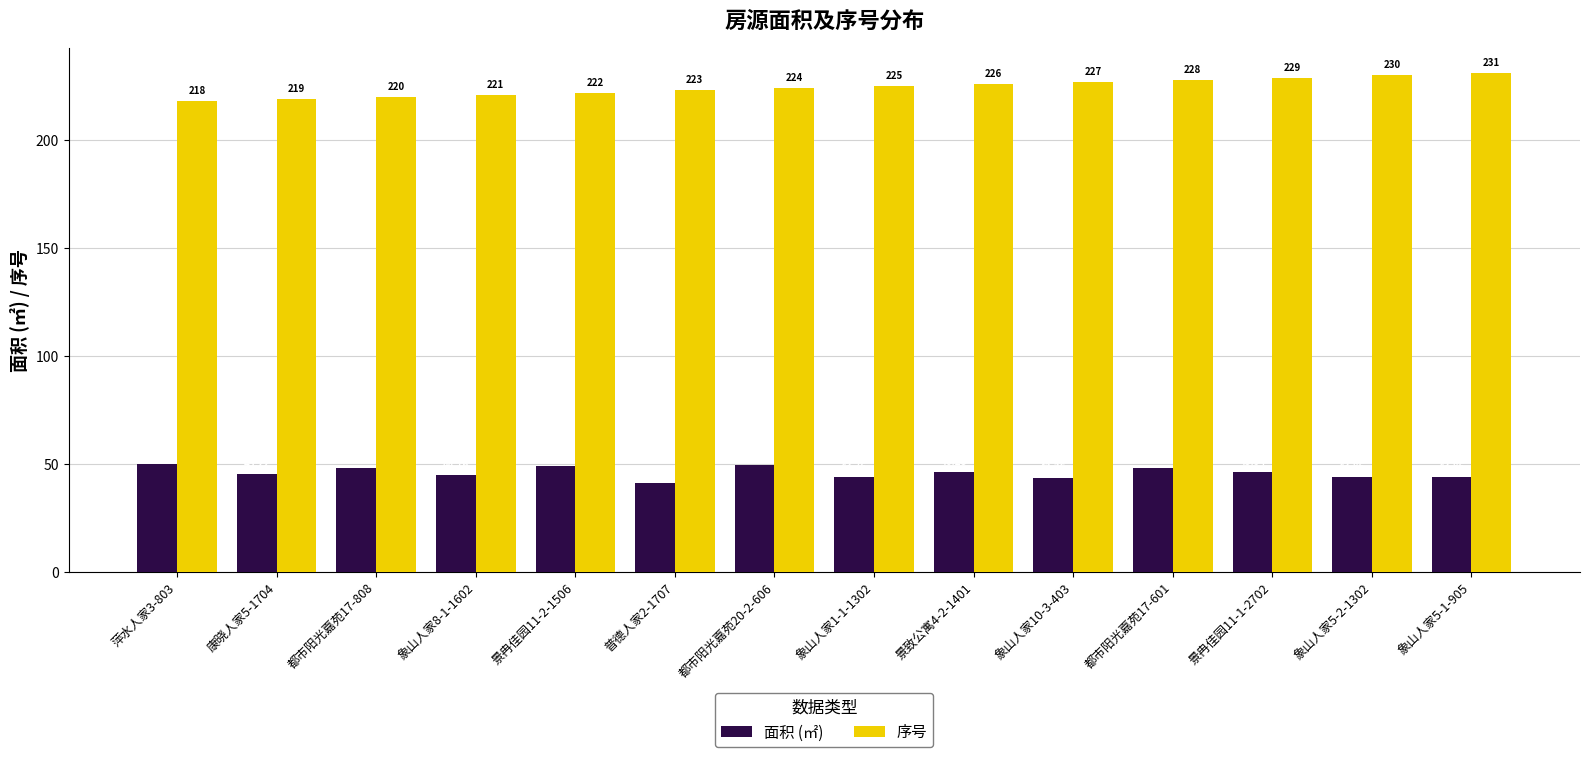

At how many categories does at least one series exceed 111?

14